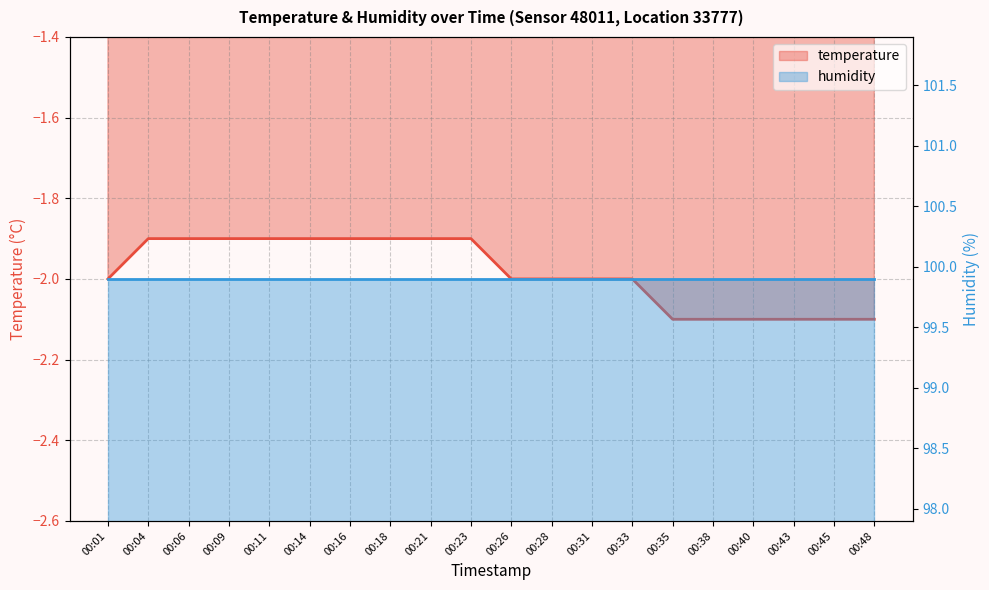

The value at 00:48 is -1.0. True or false?

False